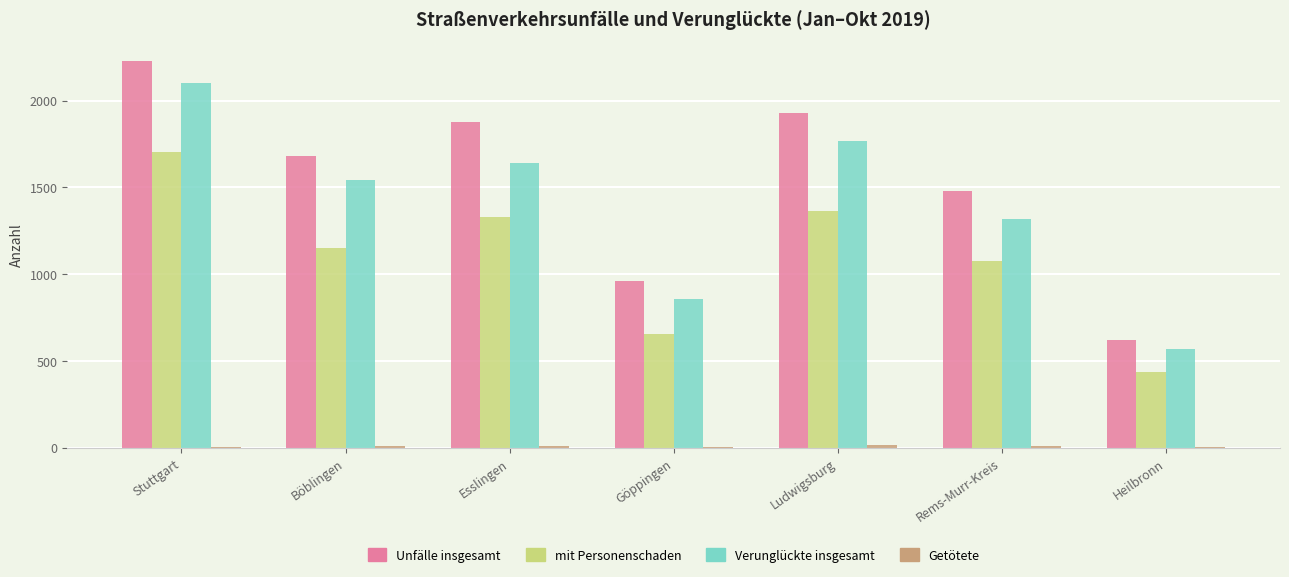

What is the sum of all Verunglückte insgesamt values?

9797